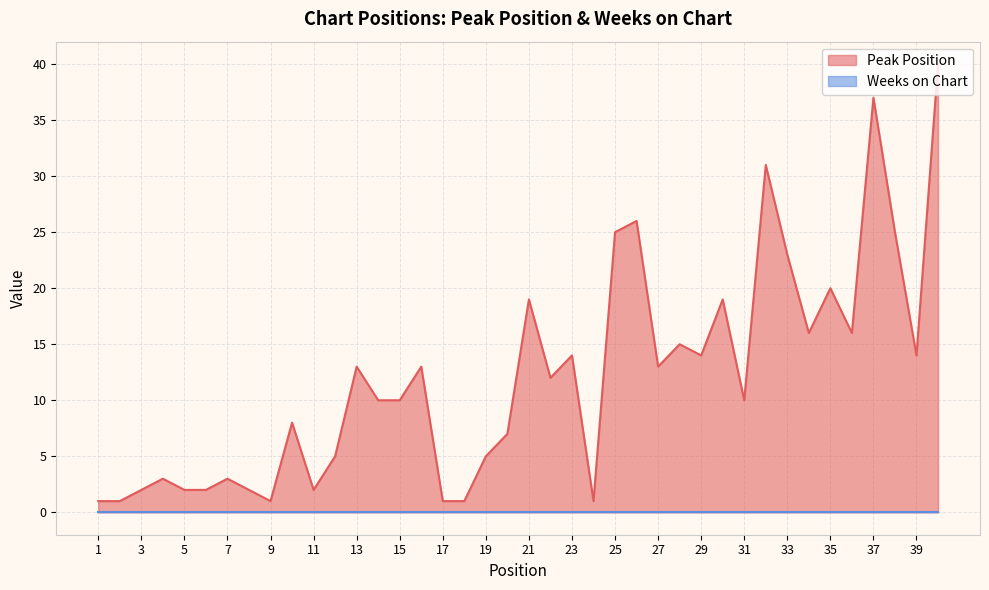

At which category does the data reach its first local valley?

9